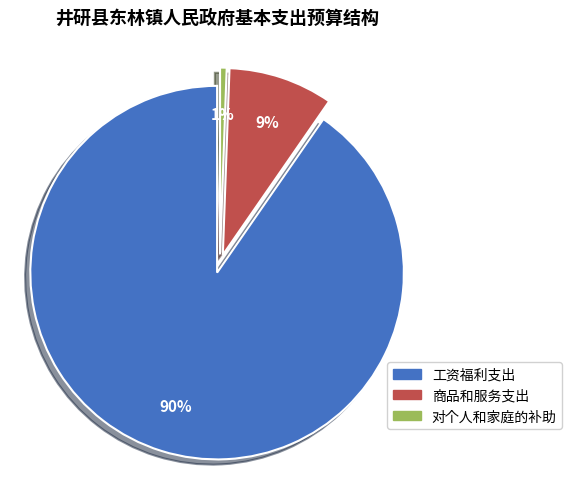

To the nearest percent, what is the average slice percentage?

33%